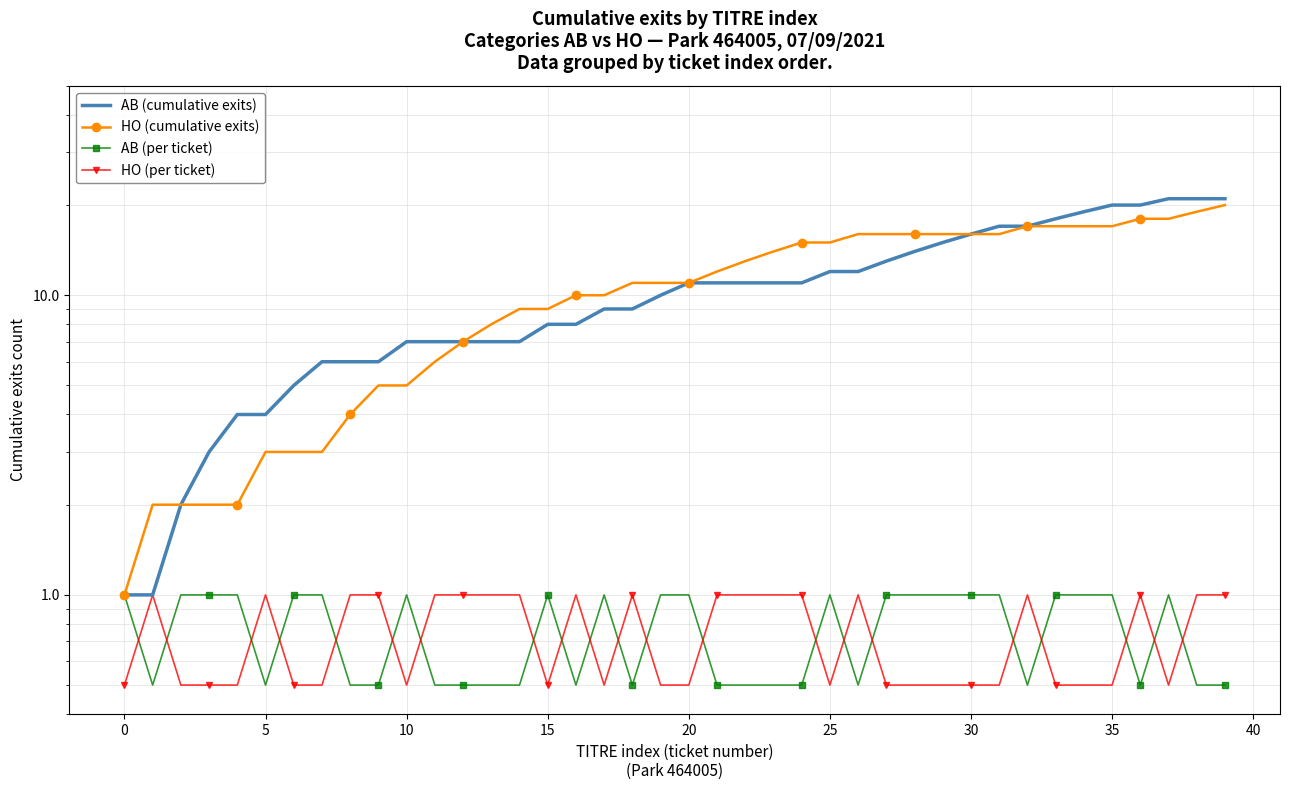

True or false: HO (cumulative exits) and AB (per ticket) cross at least once.

False